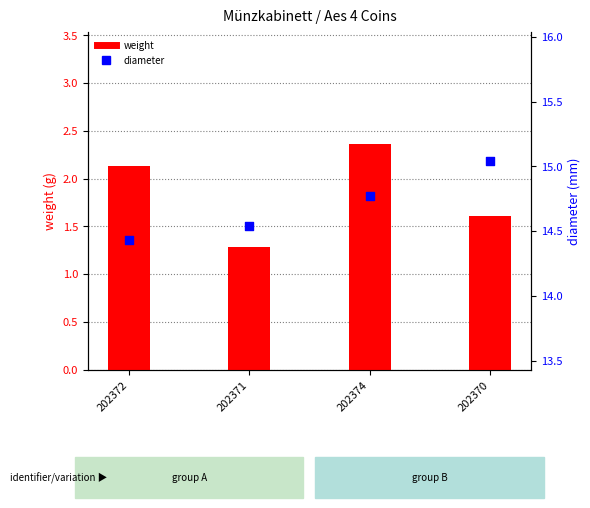

What are all the series names shown in the legend?

weight, diameter